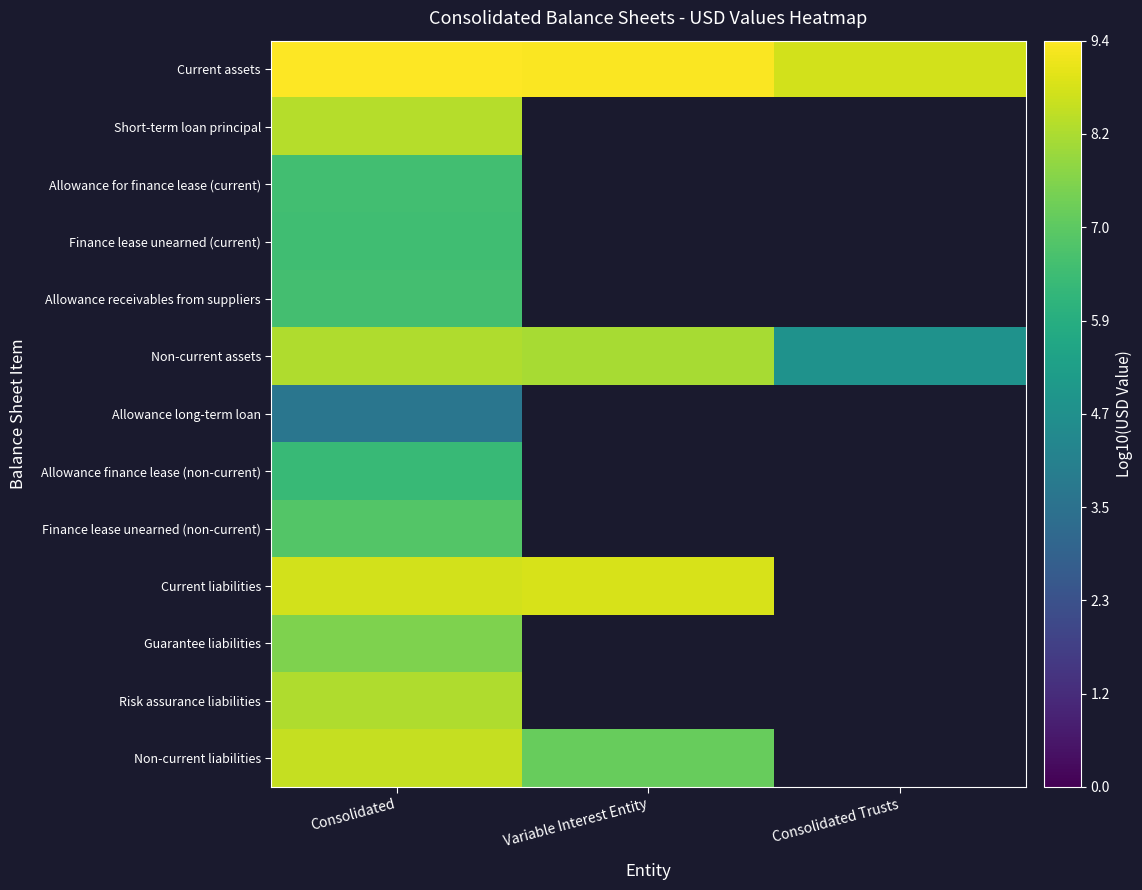

At how many categories does at least one series exceed 9?

2